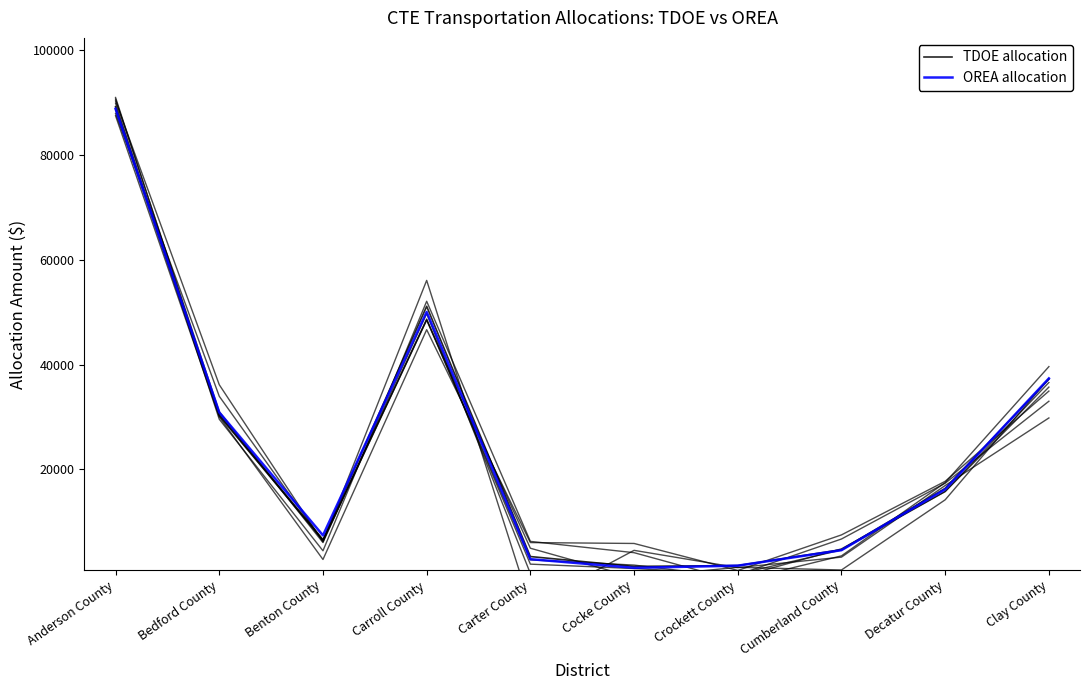

Between which two adjacent categories do OREA allocation and TDOE allocation first intersect?

Anderson County and Bedford County